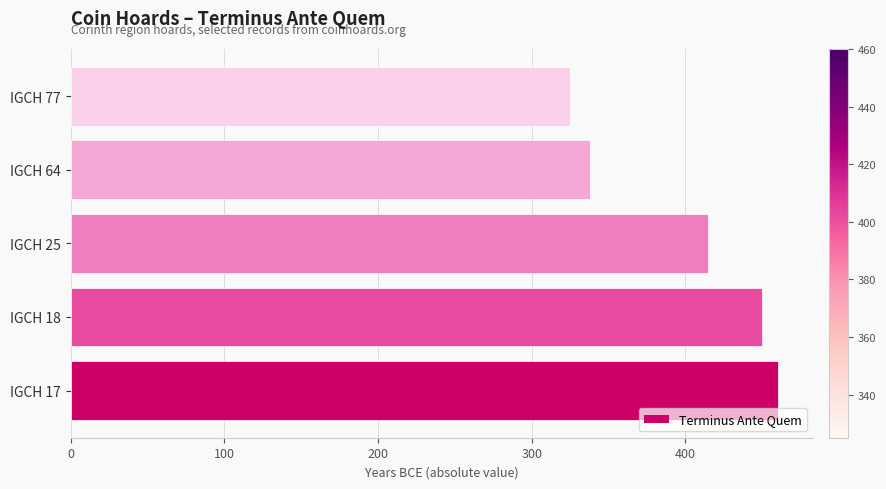

How many data points are less than 415?

2